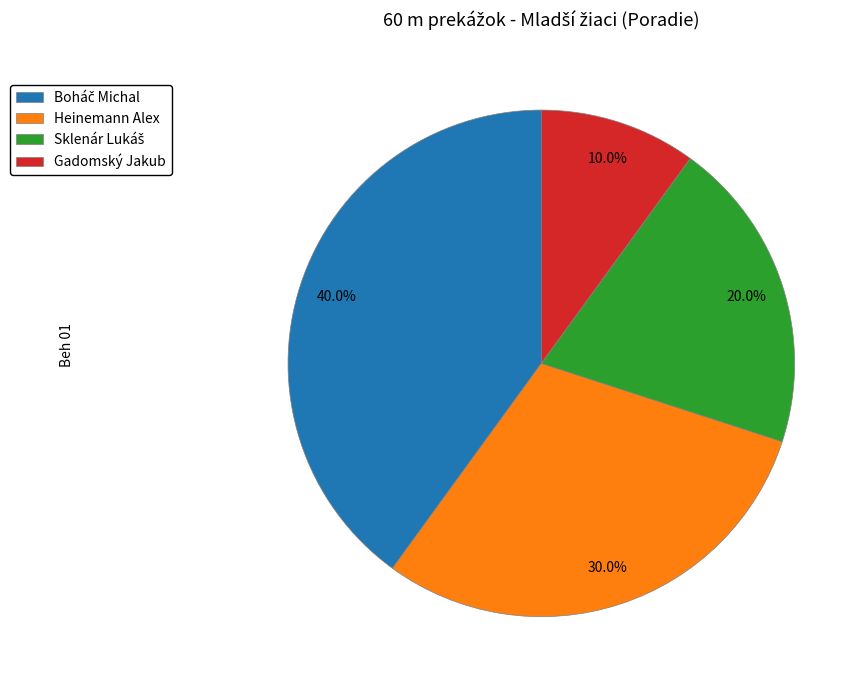

Which category has the smallest portion of the pie?

Gadomský Jakub